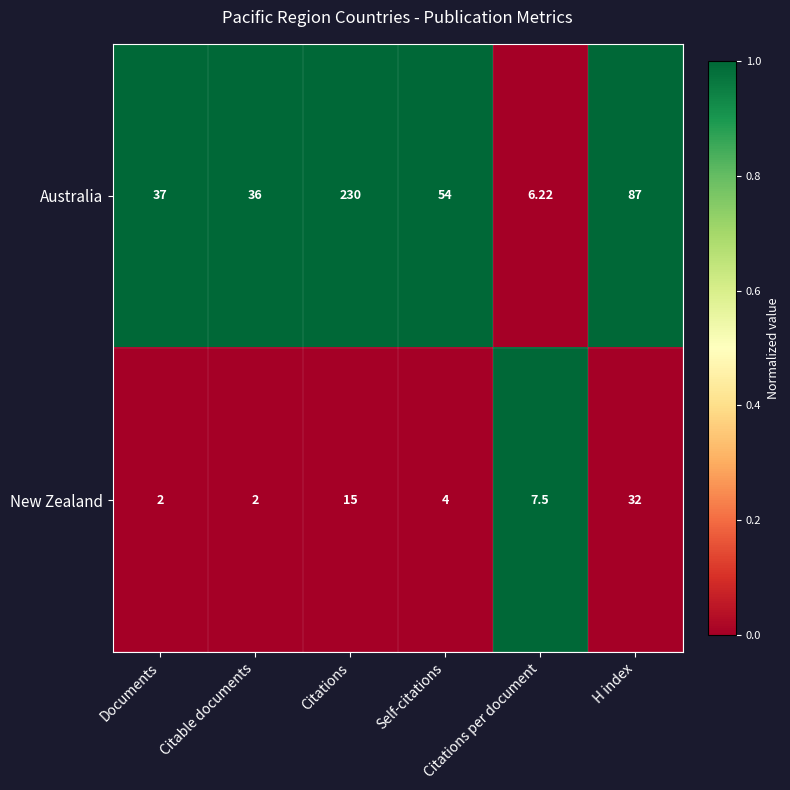

Count the number of categories in the chart.

6